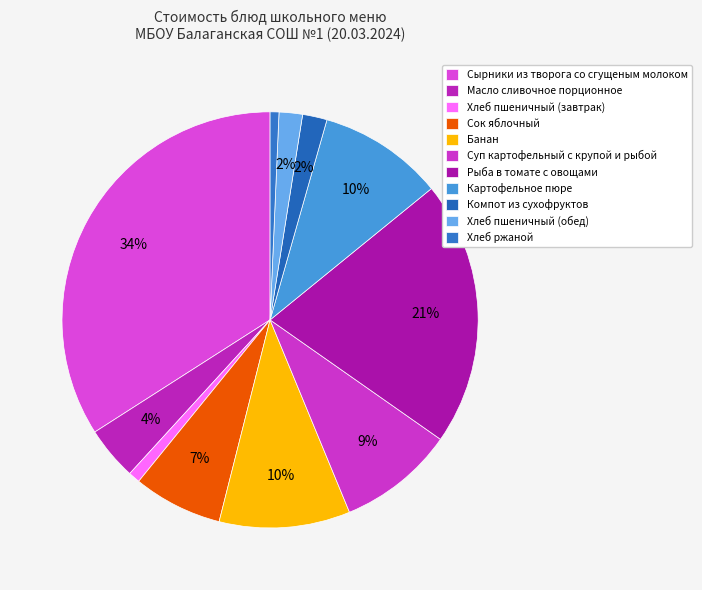

How many slices are in this pie chart?

11